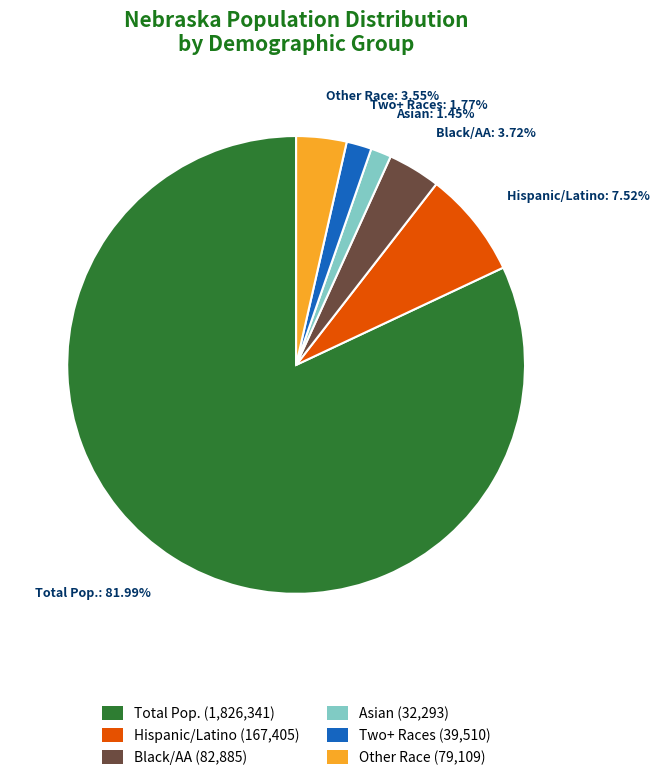

Do Asian: 1.45% and Hispanic/Latino: 7.52% together represent more than half of the pie?

No